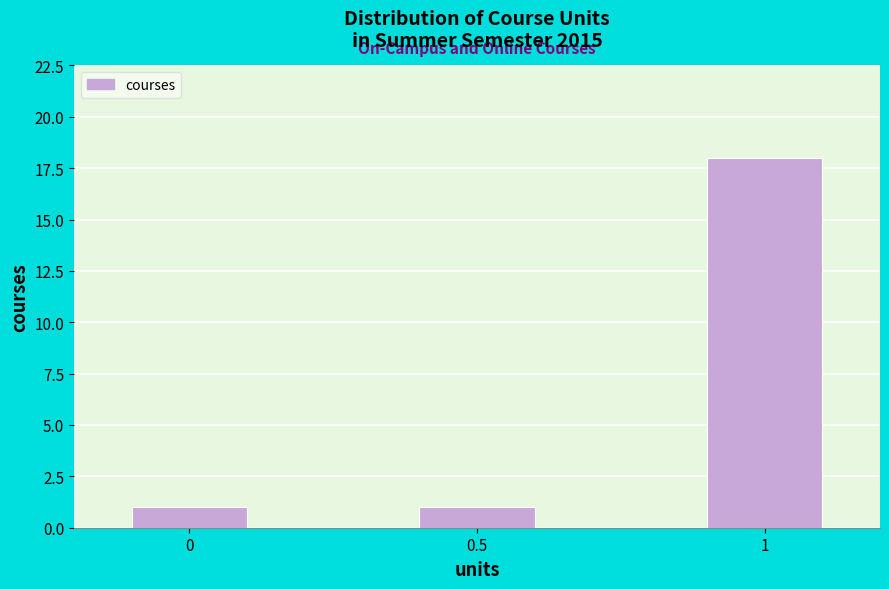

Reading right to left, transcribe all the data shown in this chart.

1=18	0.5=1	0=1